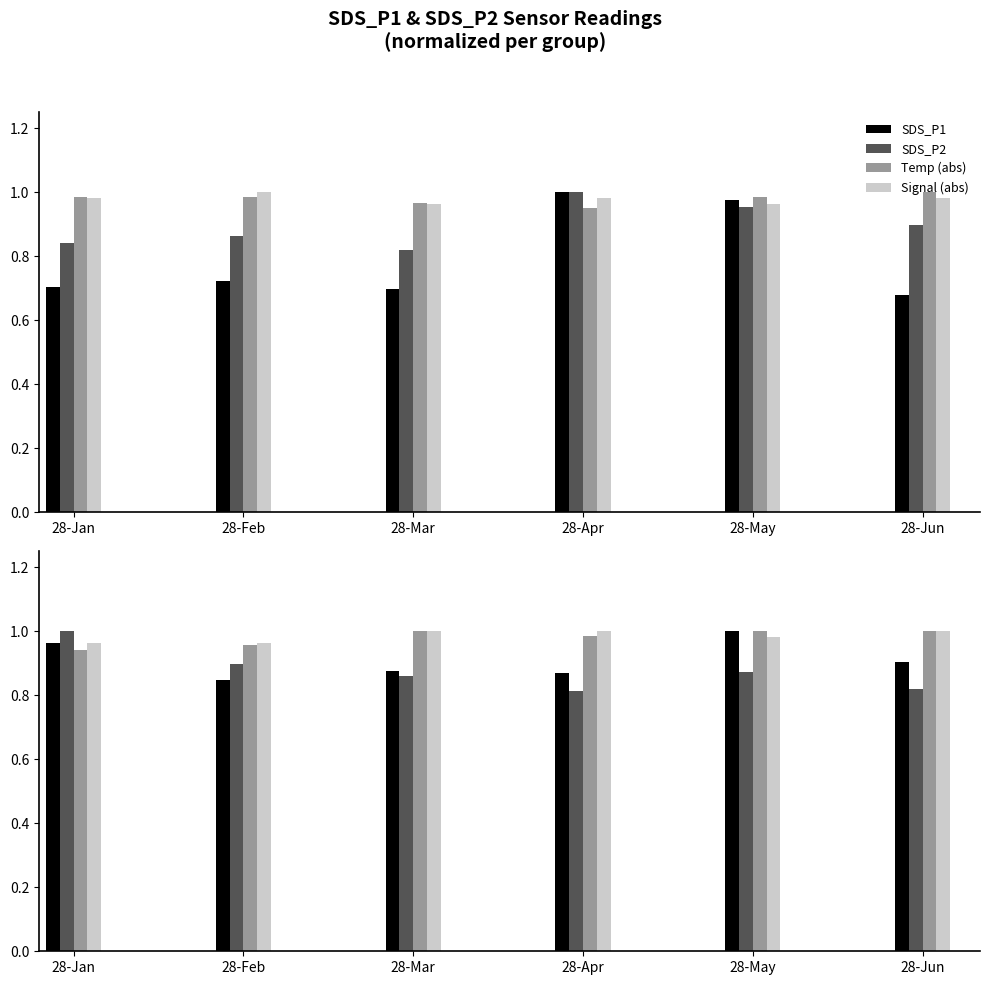

Are the bars grouped side by side (vs. stacked)?

Yes